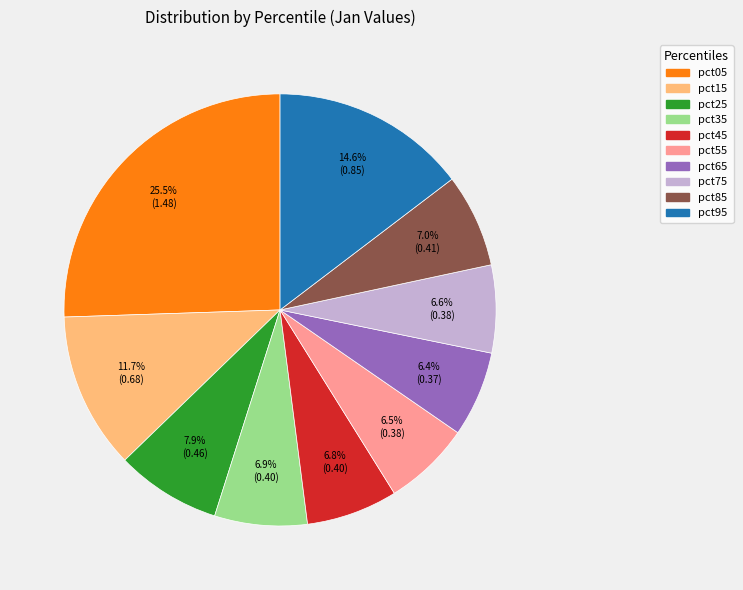

Does any single category account for the majority?

No